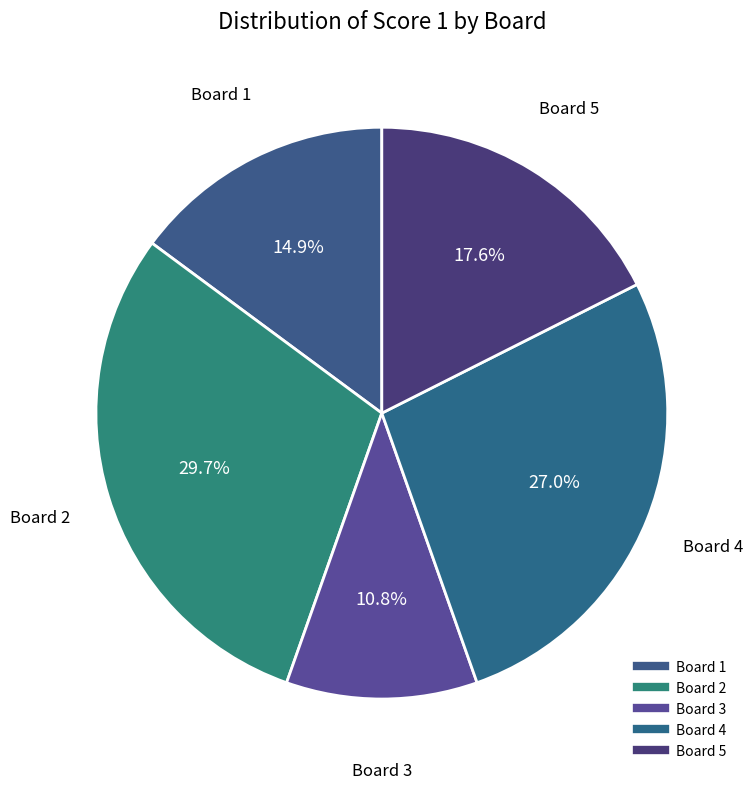

How many segments does this pie chart have?

5